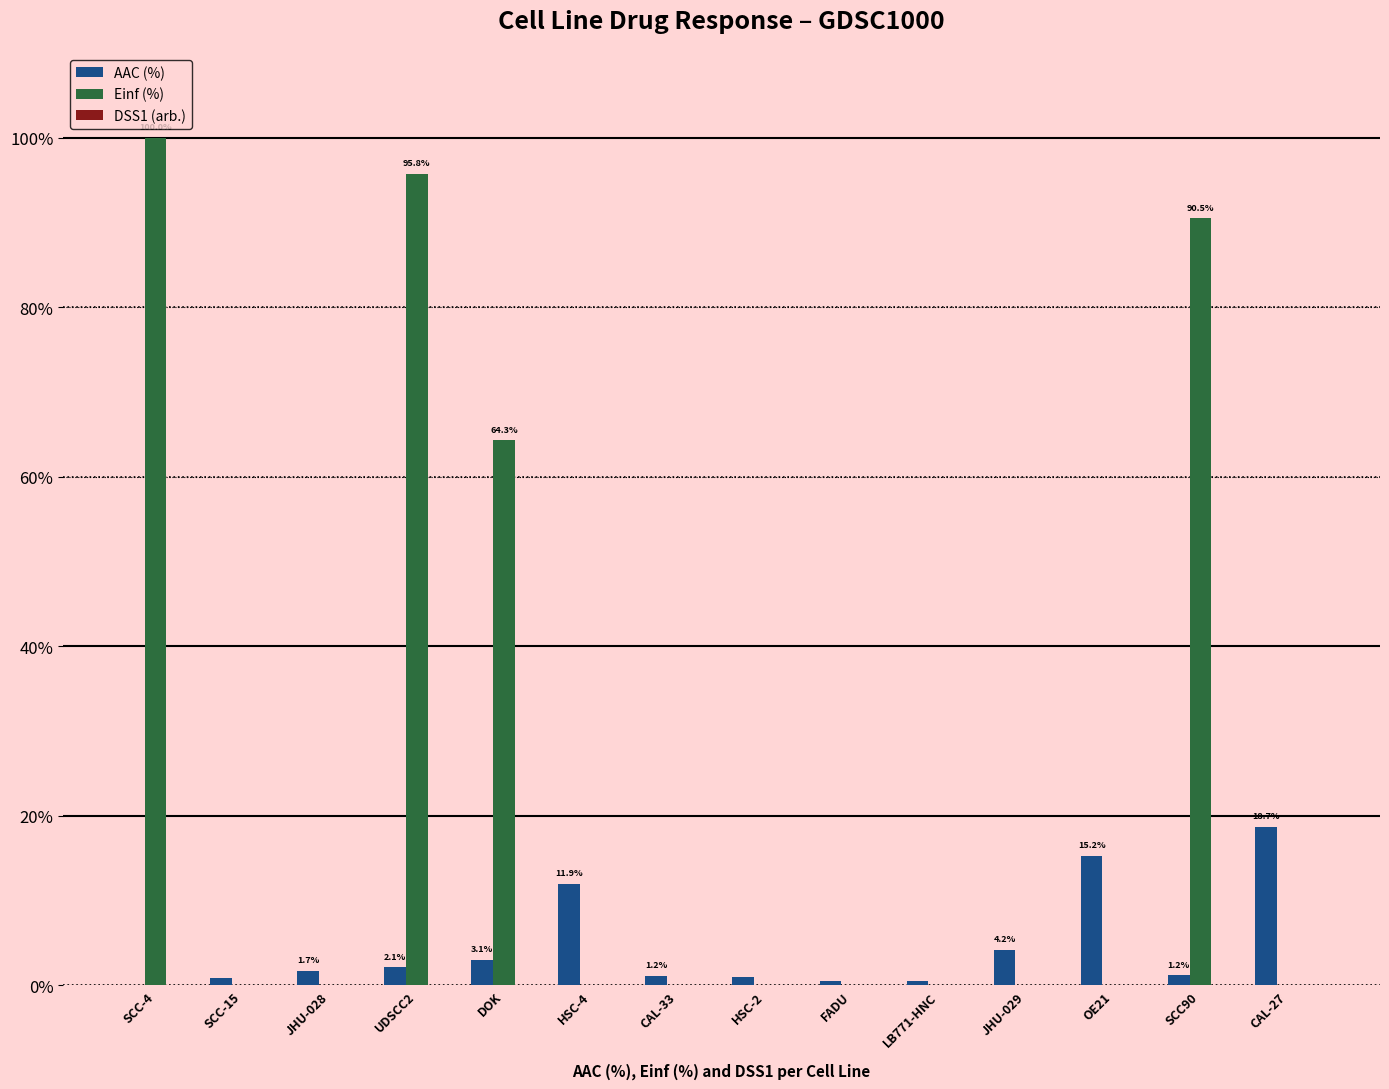

True or false: Einf (%) has a value of 0.0 at JHU-029.

True